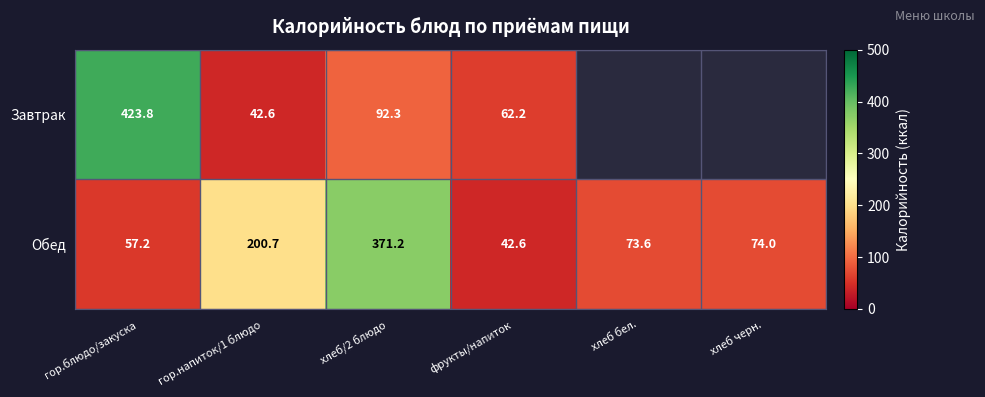

Is the value of Завтрак at фрукты/напиток greater than the value of Обед at хлеб черн.?

No